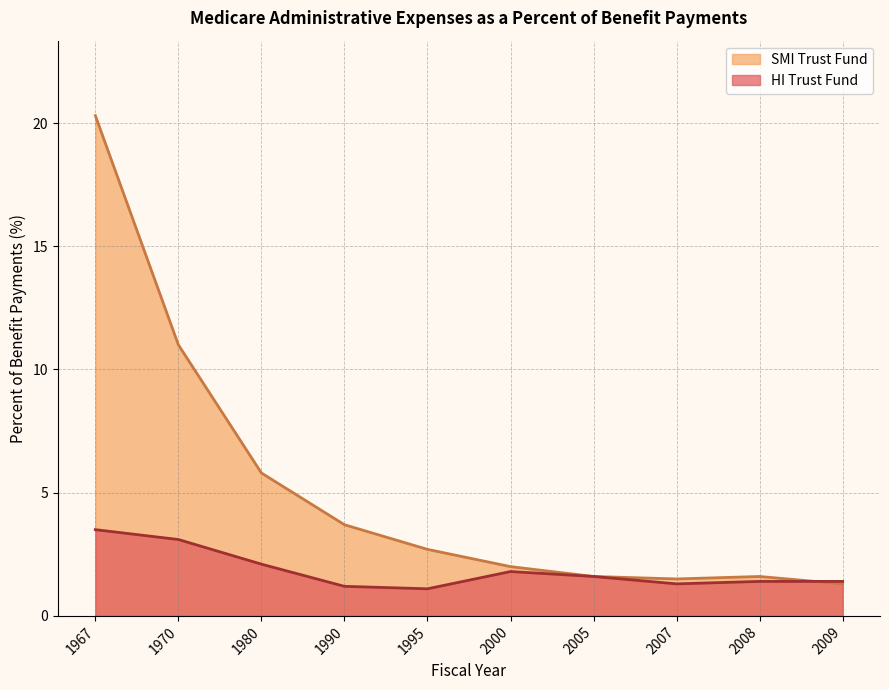

The HI Trust Fund series shows 3.1 at 1970. True or false?

True